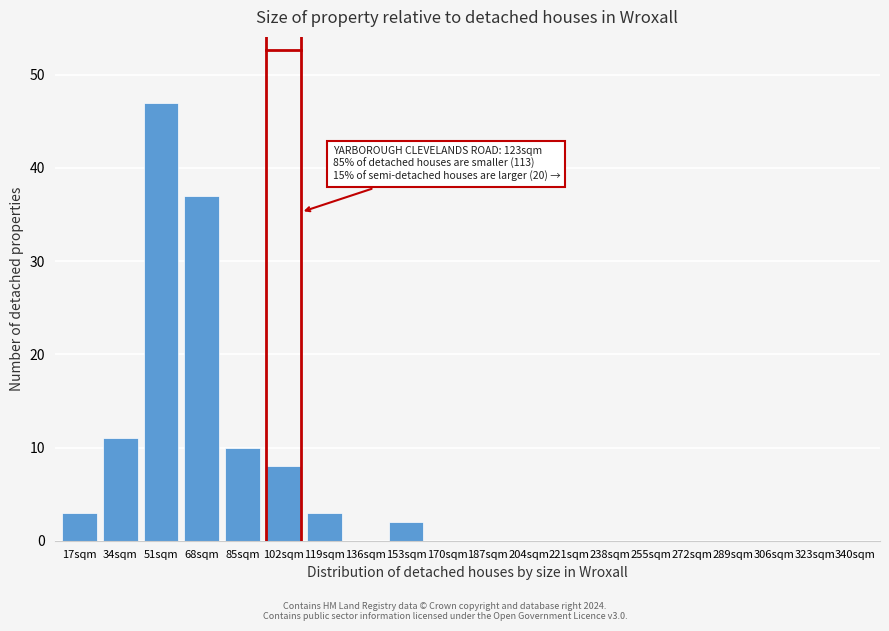

Reading left to right, what are all the values shown in this chart?

17sqm=3	34sqm=11	51sqm=47	68sqm=37	85sqm=10	102sqm=8	119sqm=3	136sqm=0	153sqm=2	170sqm=0	187sqm=0	204sqm=0	221sqm=0	238sqm=0	255sqm=0	272sqm=0	289sqm=0	306sqm=0	323sqm=0	340sqm=0